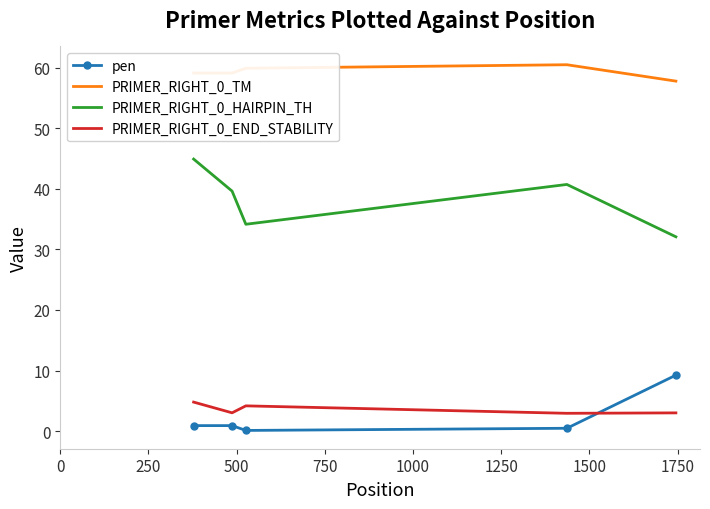

List the series in order of their peak value, lowest first.

PRIMER_RIGHT_0_END_STABILITY, pen, PRIMER_RIGHT_0_HAIRPIN_TH, PRIMER_RIGHT_0_TM